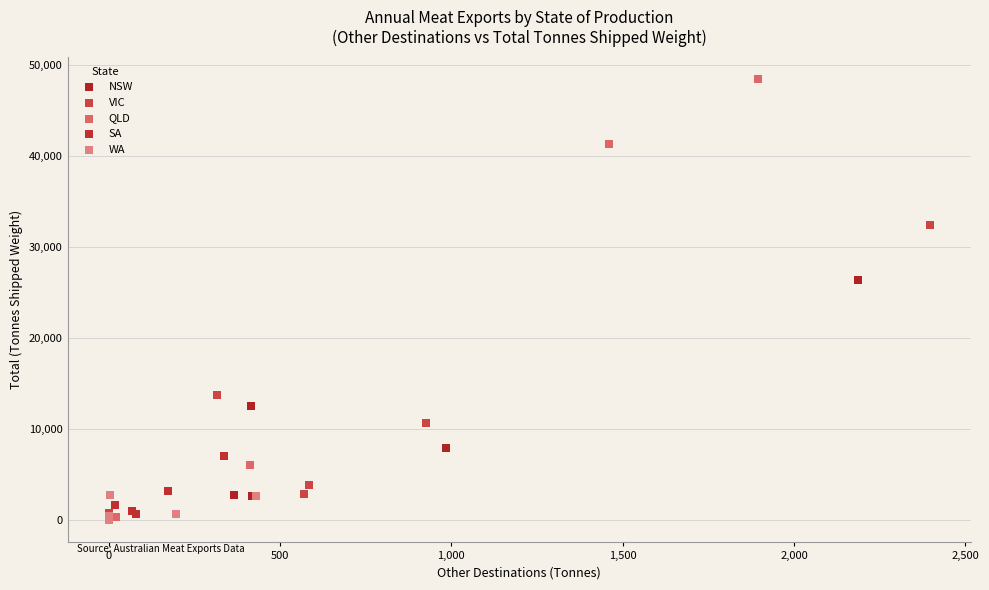

Which series has the widest spread of Y values?

QLD